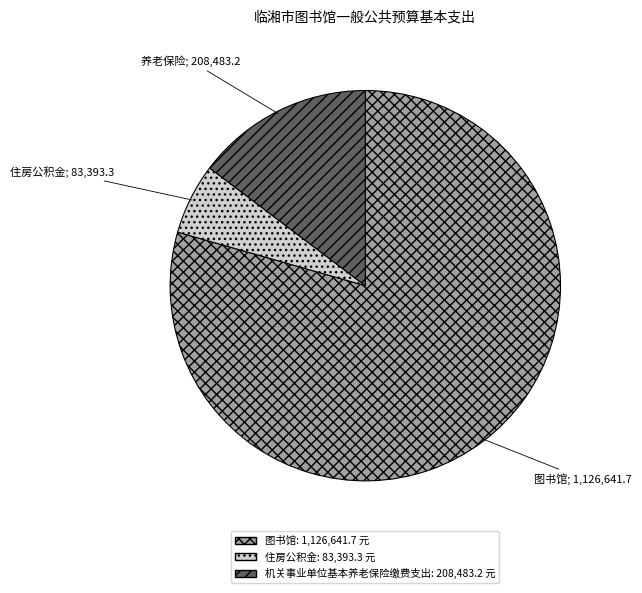

What is the ratio of the value at 住房公积金 to the value at 机关事业单位基本养老保险缴费支出?

0.4